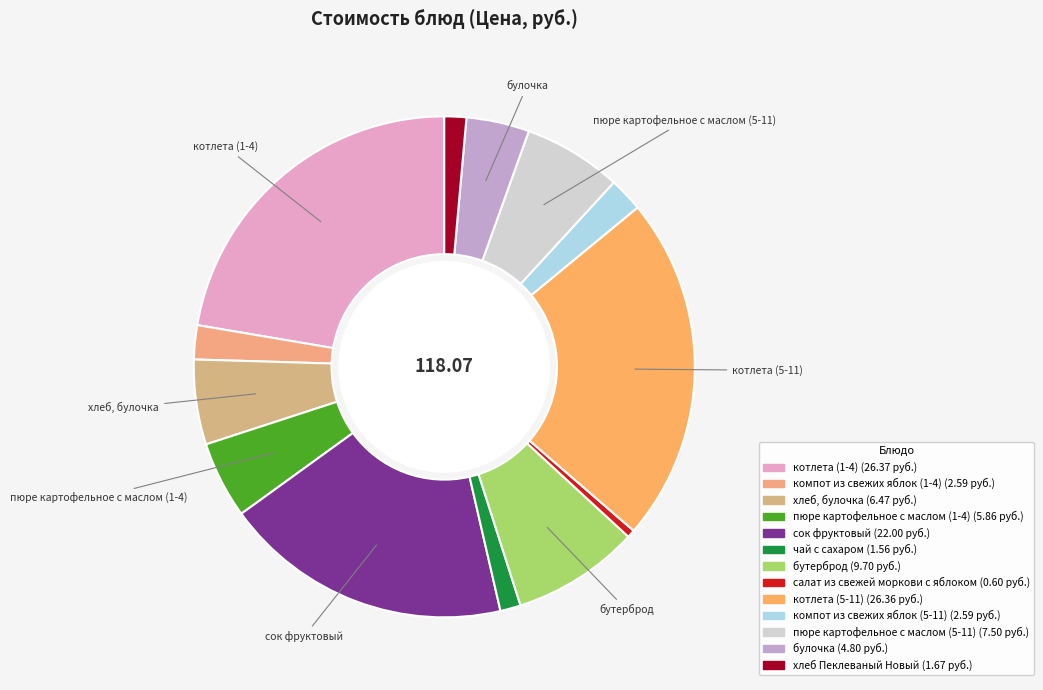

What is the change in value from салат из свежей моркови с яблоком to котлета (5-11)?

+25.8